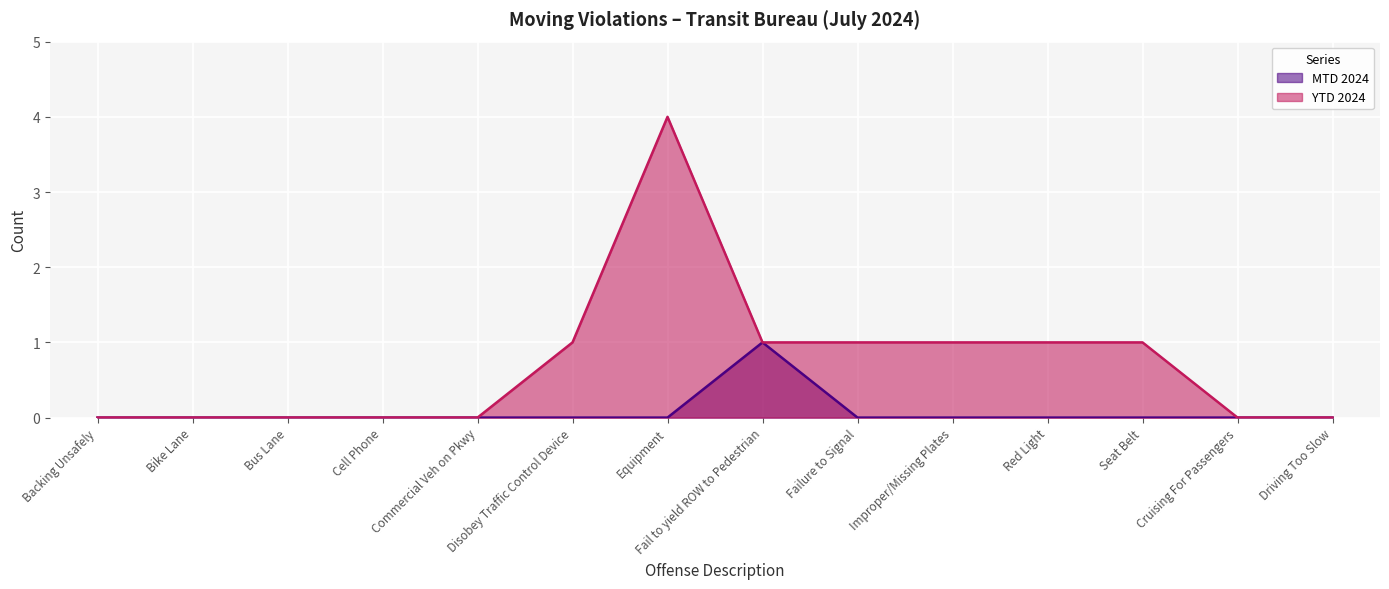

What is the label of the 7th point from the left?

Equipment